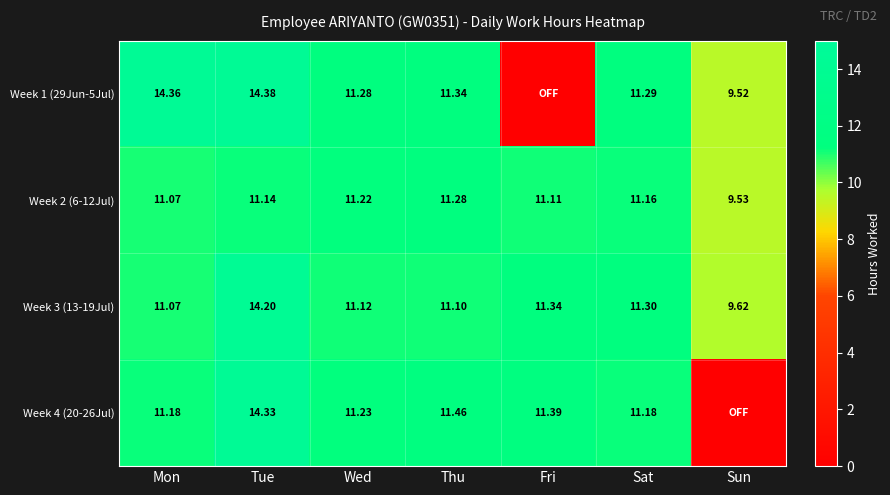

Is the value of Week 4 (20-26Jul) at Sat greater than the value of Week 2 (6-12Jul) at Sat?

Yes